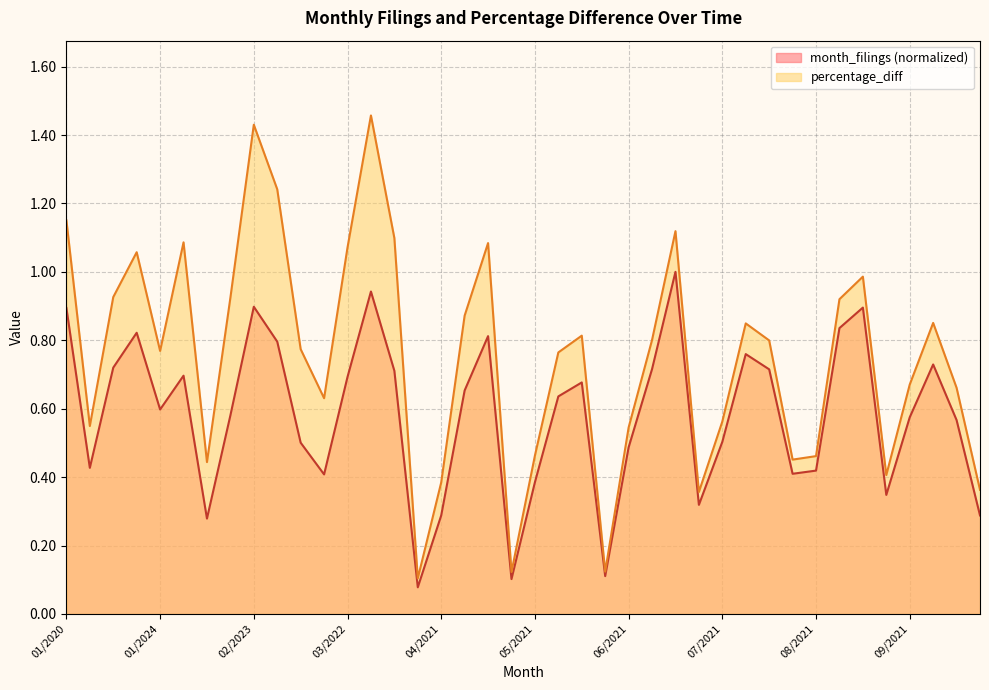

What is the value of the percentage_diff point at the 15th from the left?

1.1